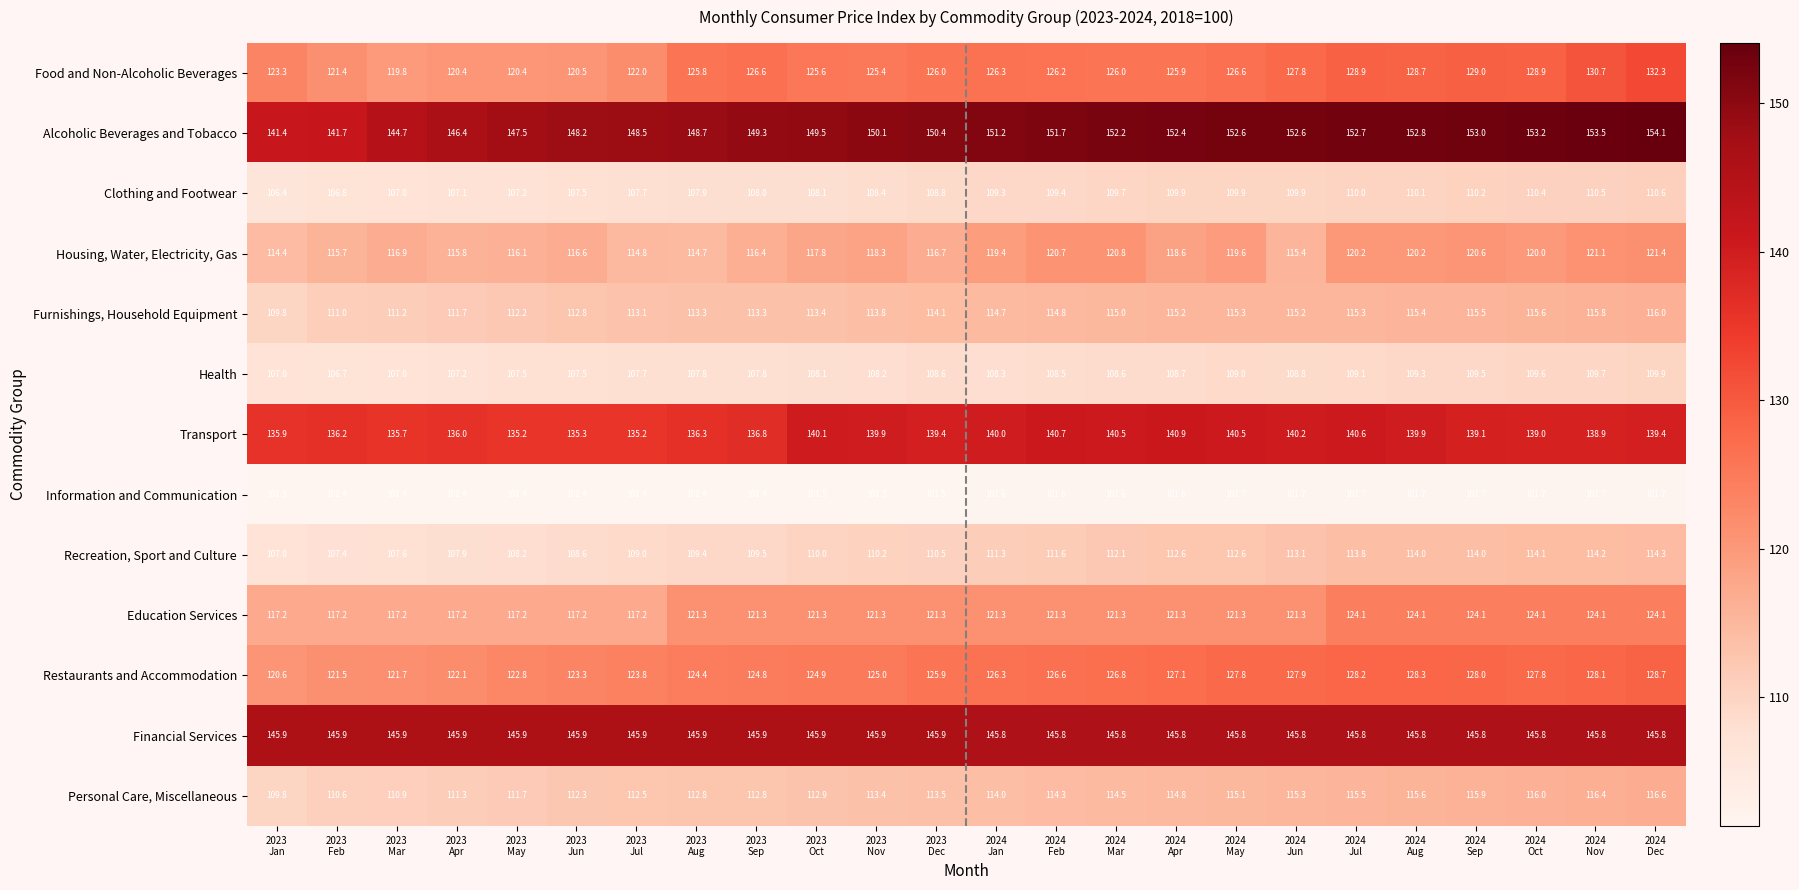

At which category is the sum across all series the highest?

2024
Dec